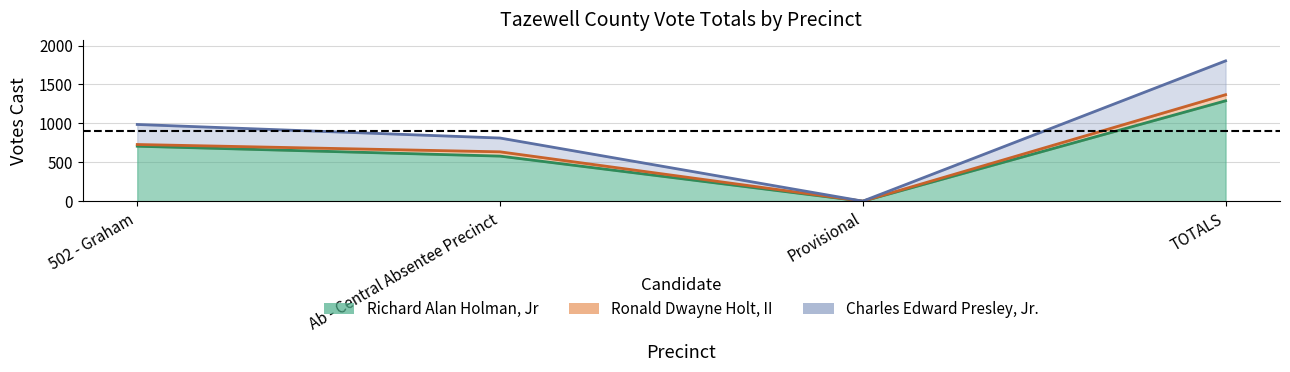

Rank the categories by Charles Edward Presley, Jr. value from lowest to highest.

Provisional, Ab - Central Absentee Precinct, 502 - Graham, TOTALS